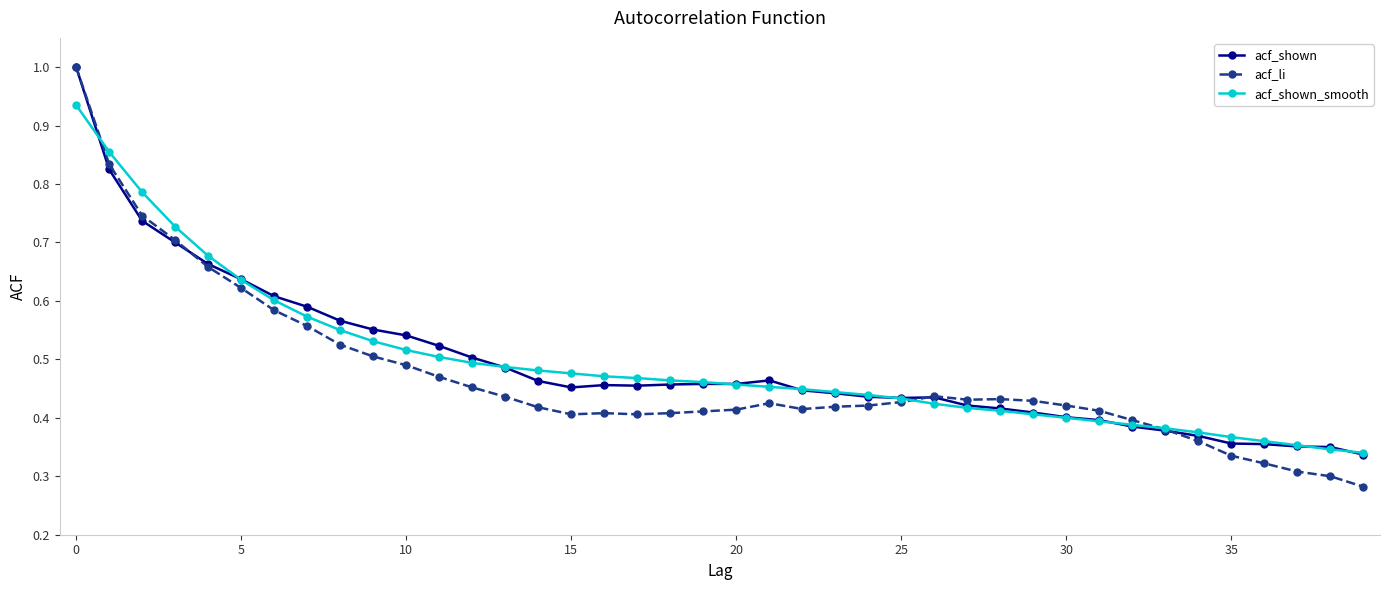

What is the greatest value displayed?

1.0